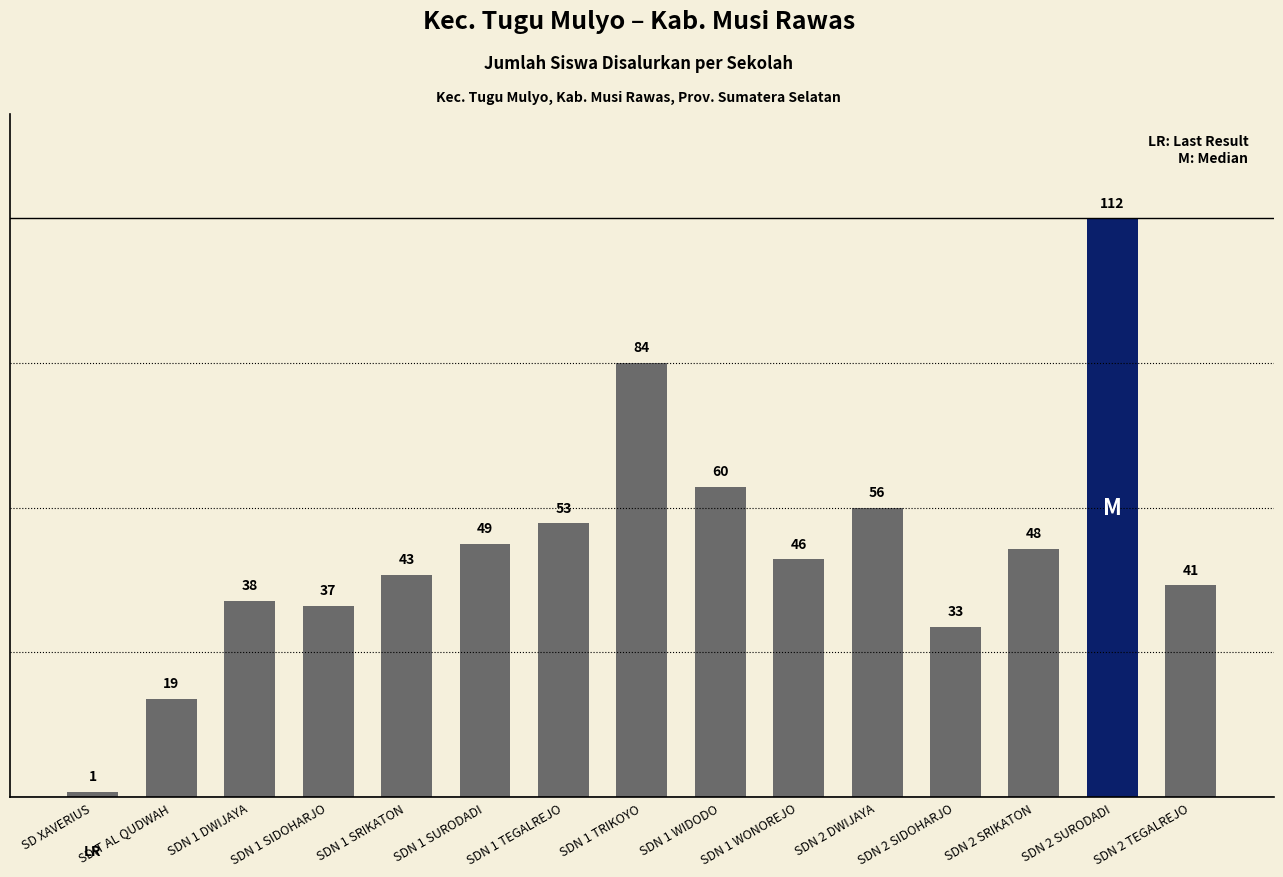

What is the difference between the second highest and minimum values?

83